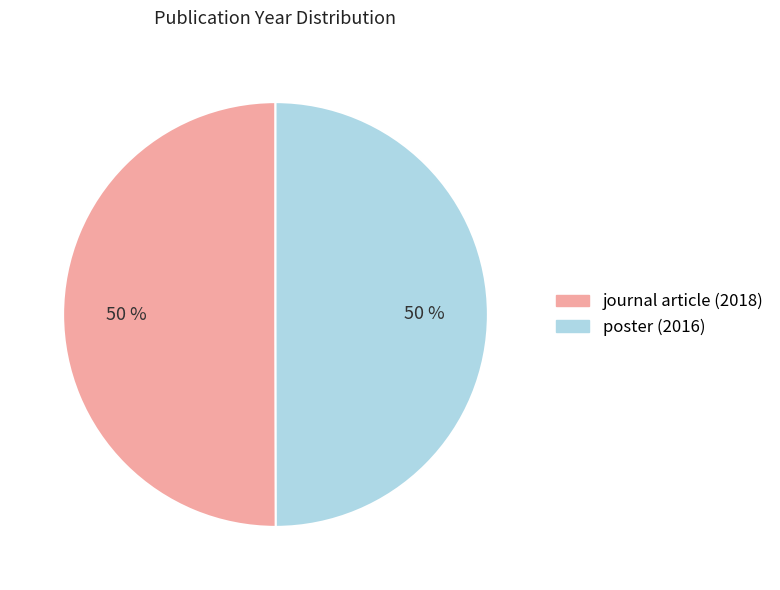

The journal article (2018) slice represents 50% of the pie. True or false?

True